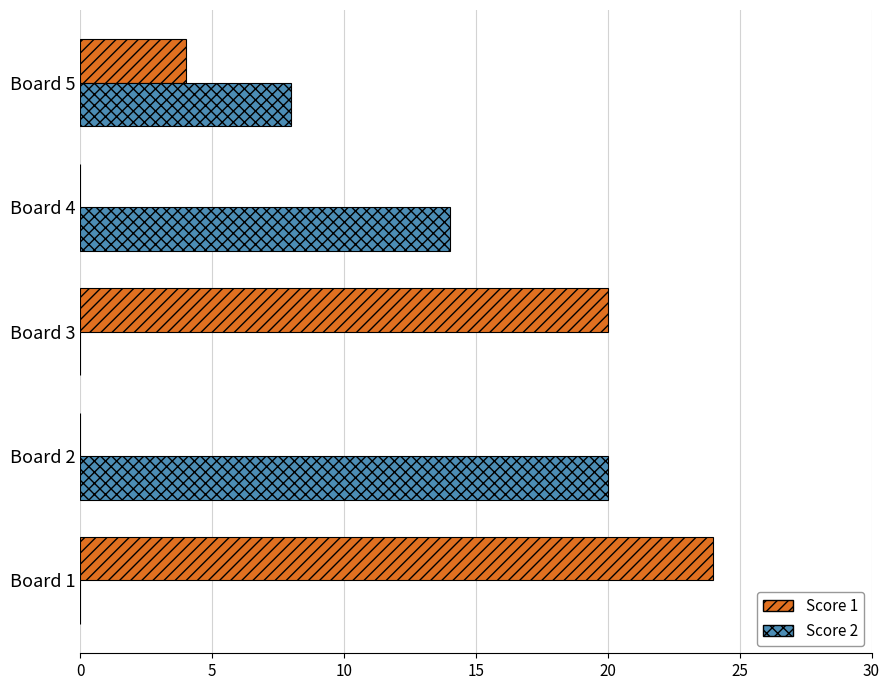

Is the value of Score 2 at Board 5 greater than the value of Score 1 at Board 4?

Yes